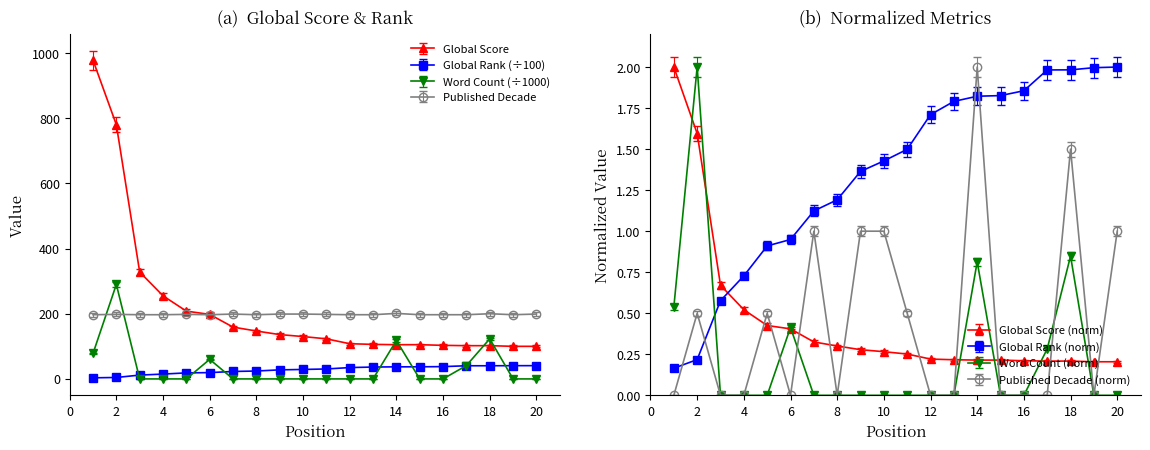

Is it true that Word Count (÷1000) equals 0.0 at 11?

True